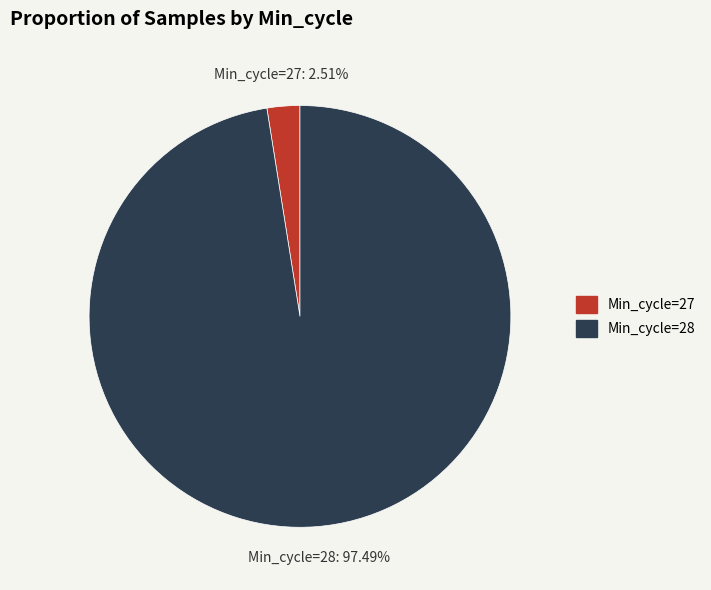

Is there a majority slice in this chart?

Yes